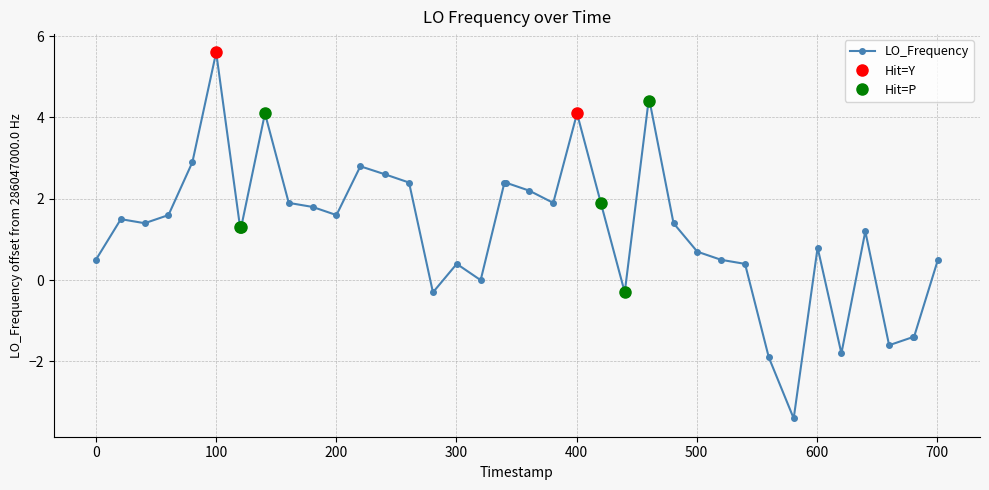

What is the value of the LO_Frequency point at the 21st from the left?

2.2